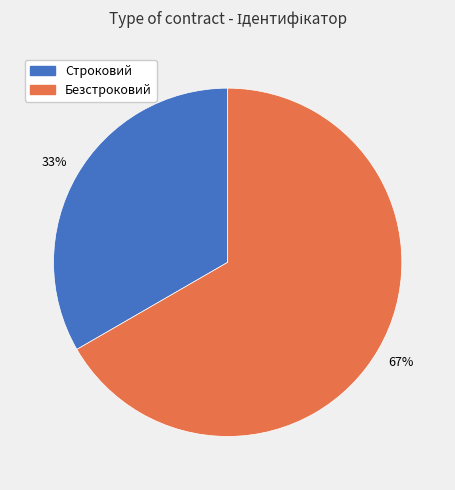

Which category has the biggest portion of the pie?

Безстроковий